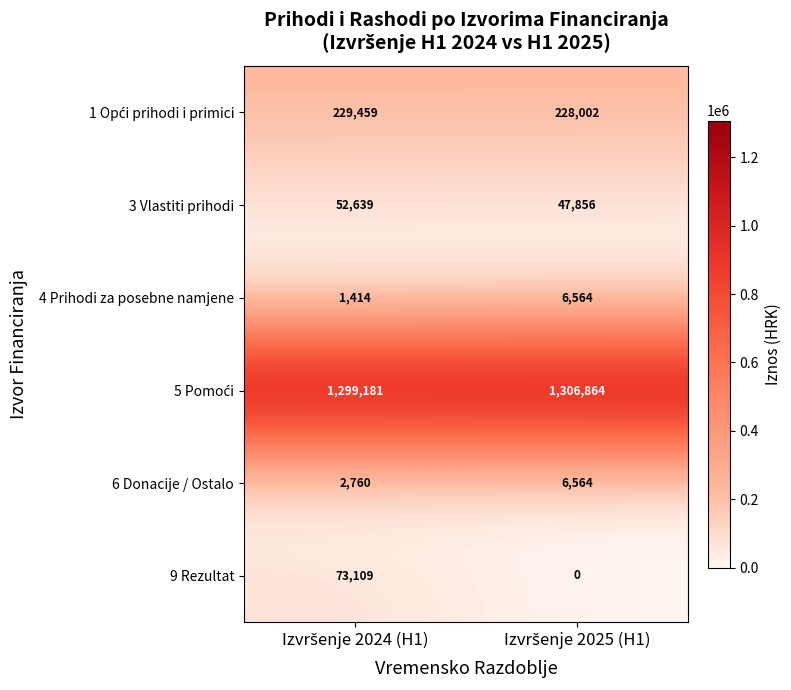

What is the maximum value shown in the chart?

1306864